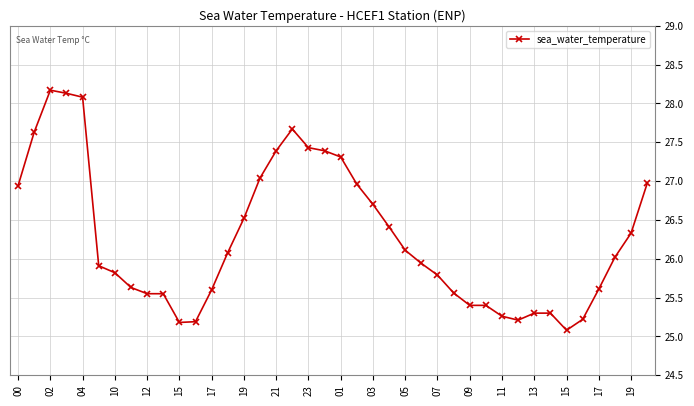

What is the average value?

26.3